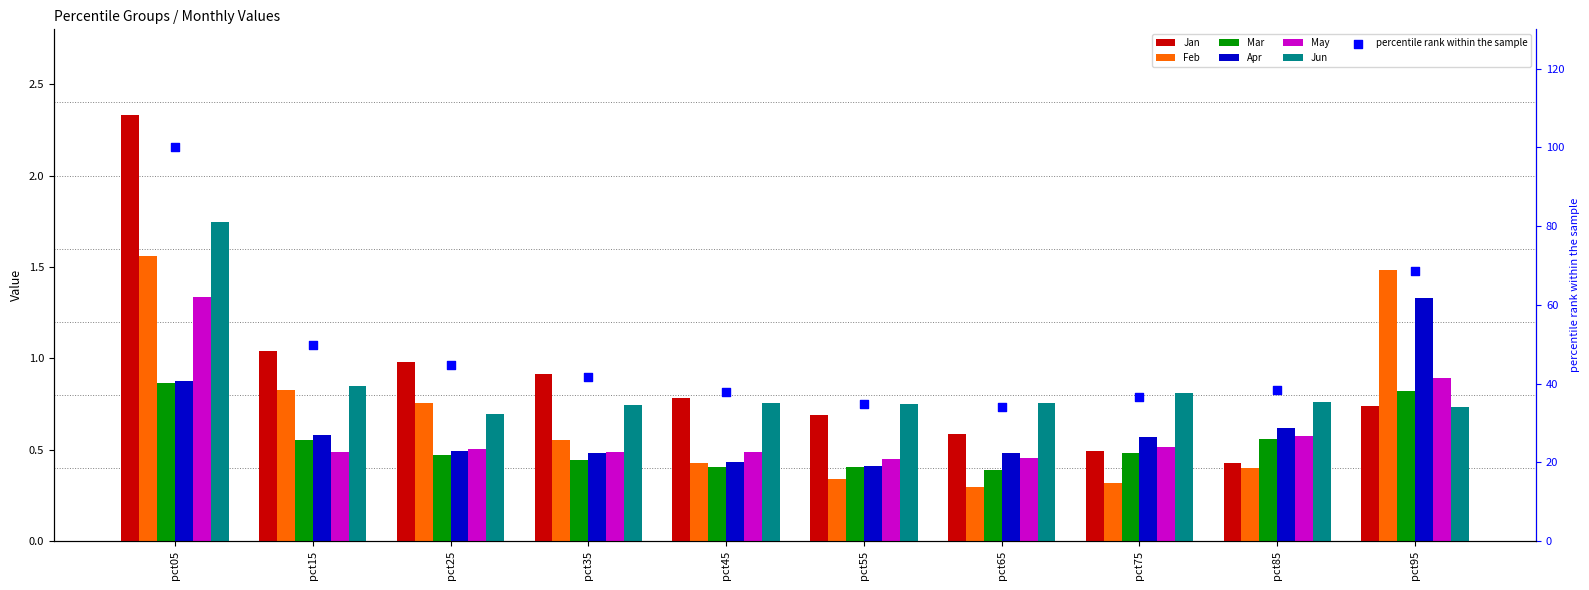

Which series has the largest total across all categories?

Jan